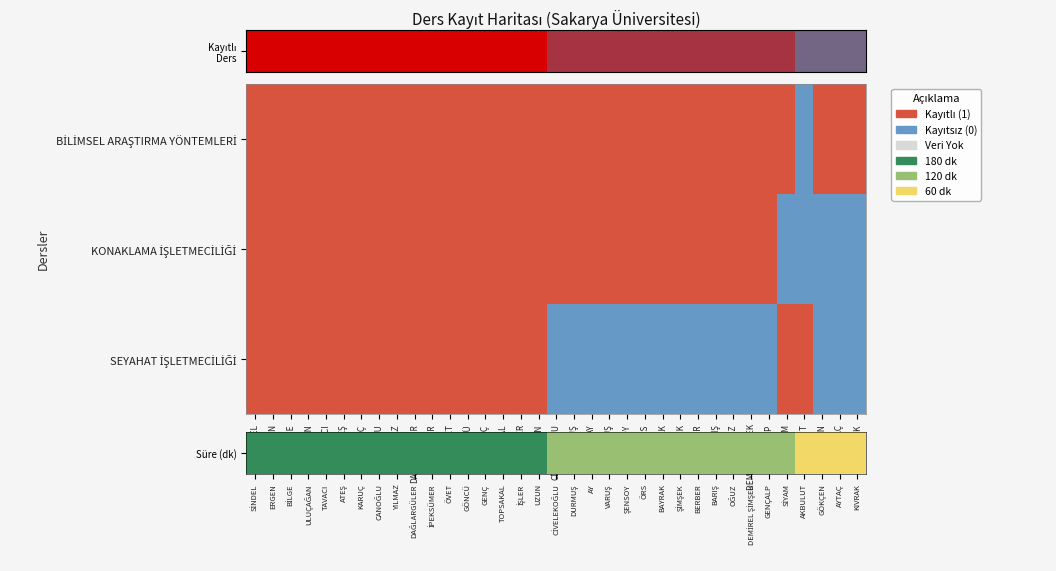

What is the difference between the maximum and minimum values in the SEYAHAT İŞLETMECİLİĞİ series?

1